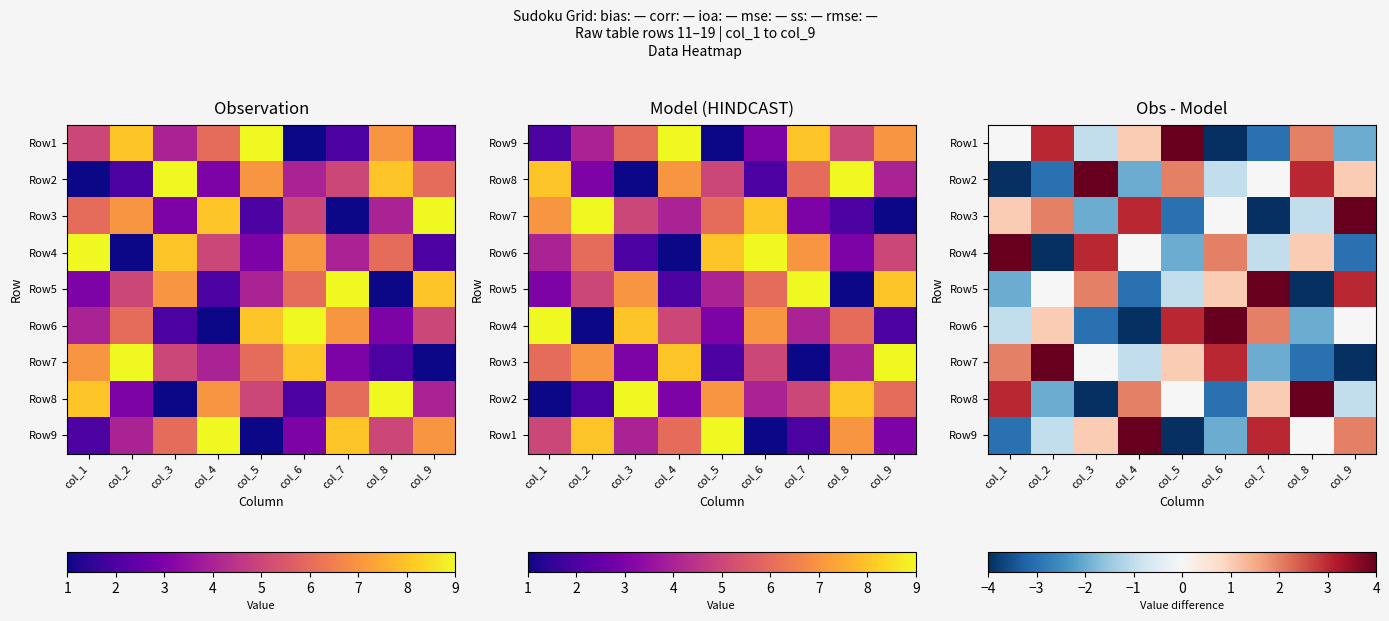

At which category is the sum across all series the highest?

col_1